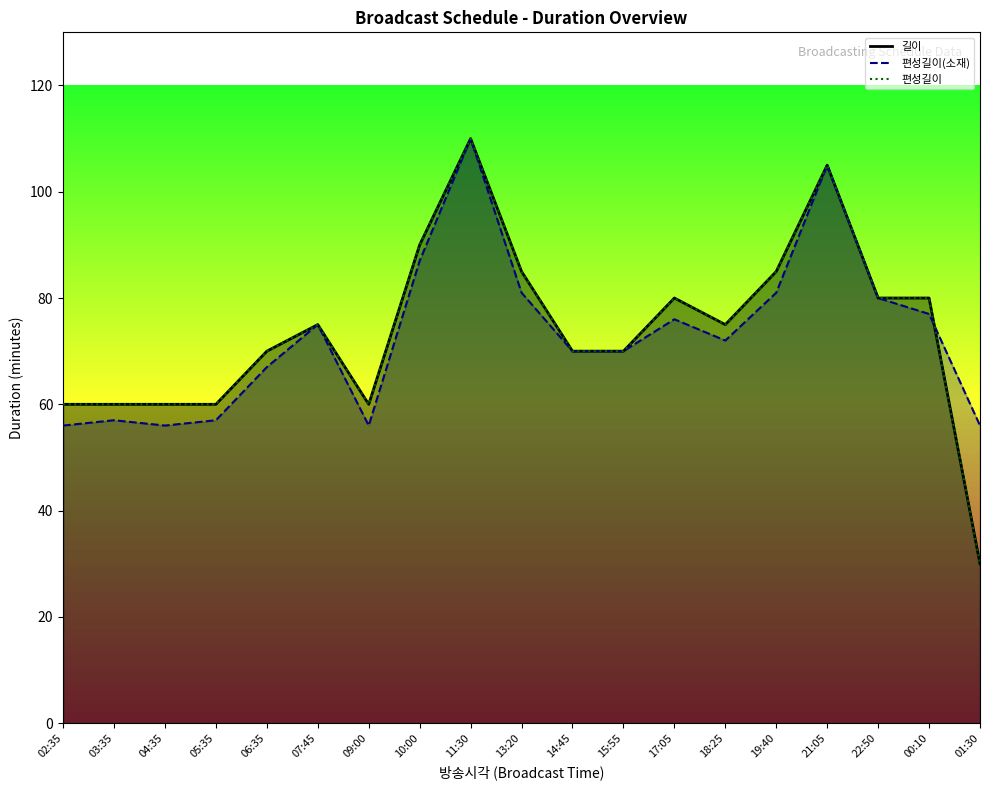

What is the total value across all series at 02:35?

176